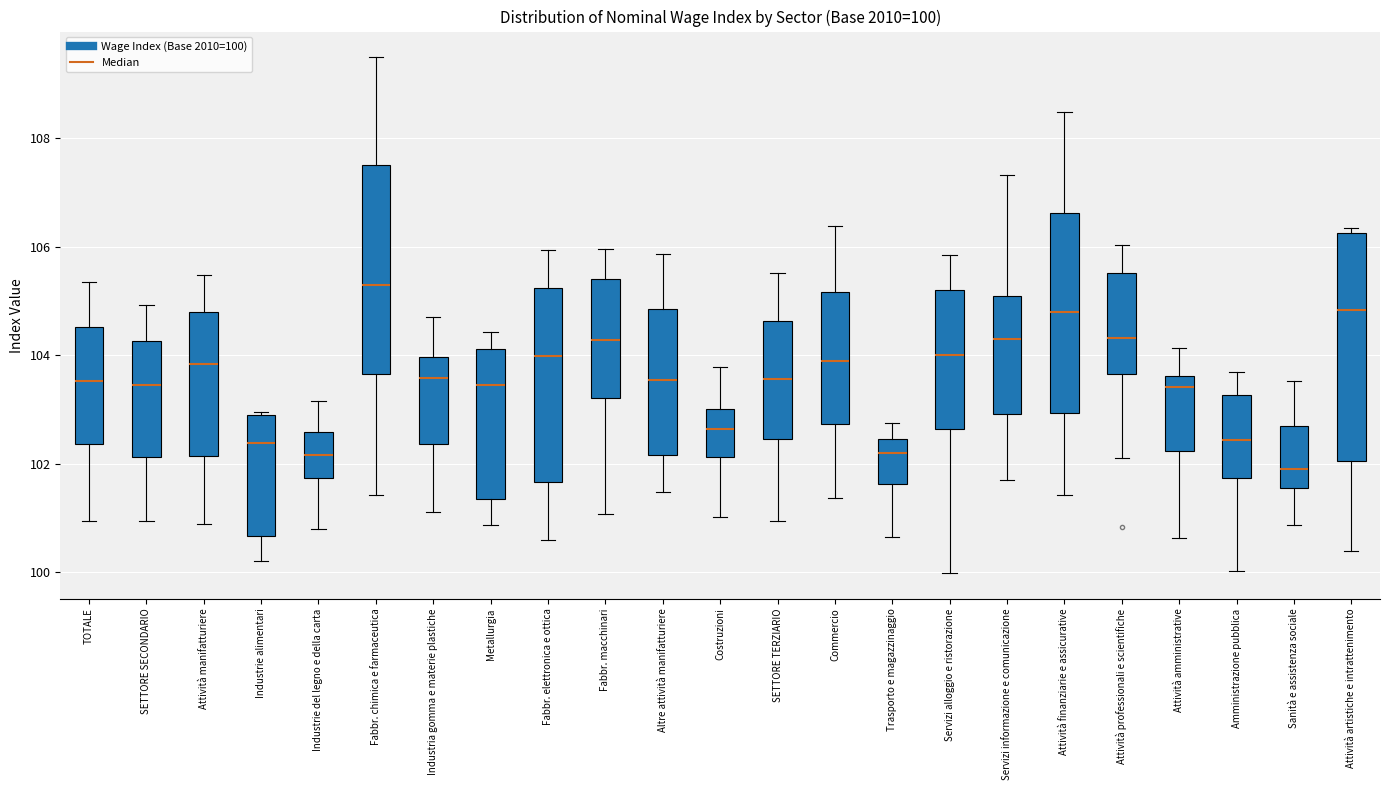

Which box has the highest median line?

Fabbr. chimica e farmaceutica